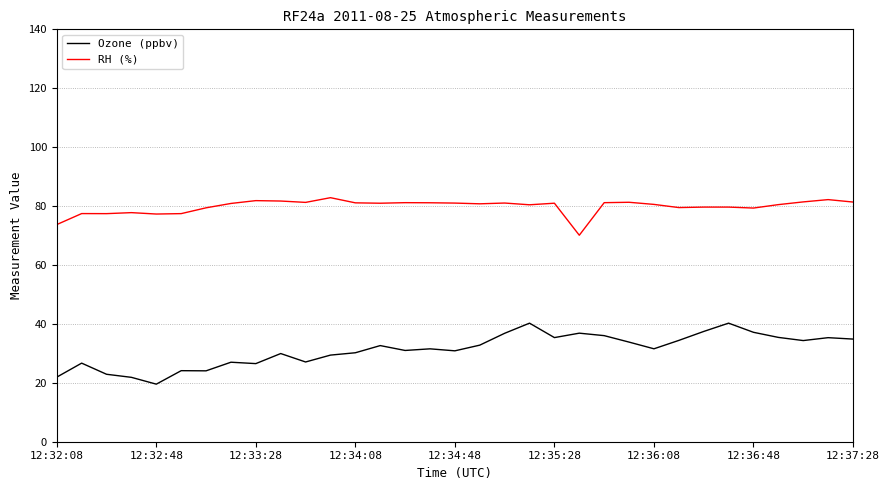

What is the minimum value for Ozone (ppbv)?

19.5